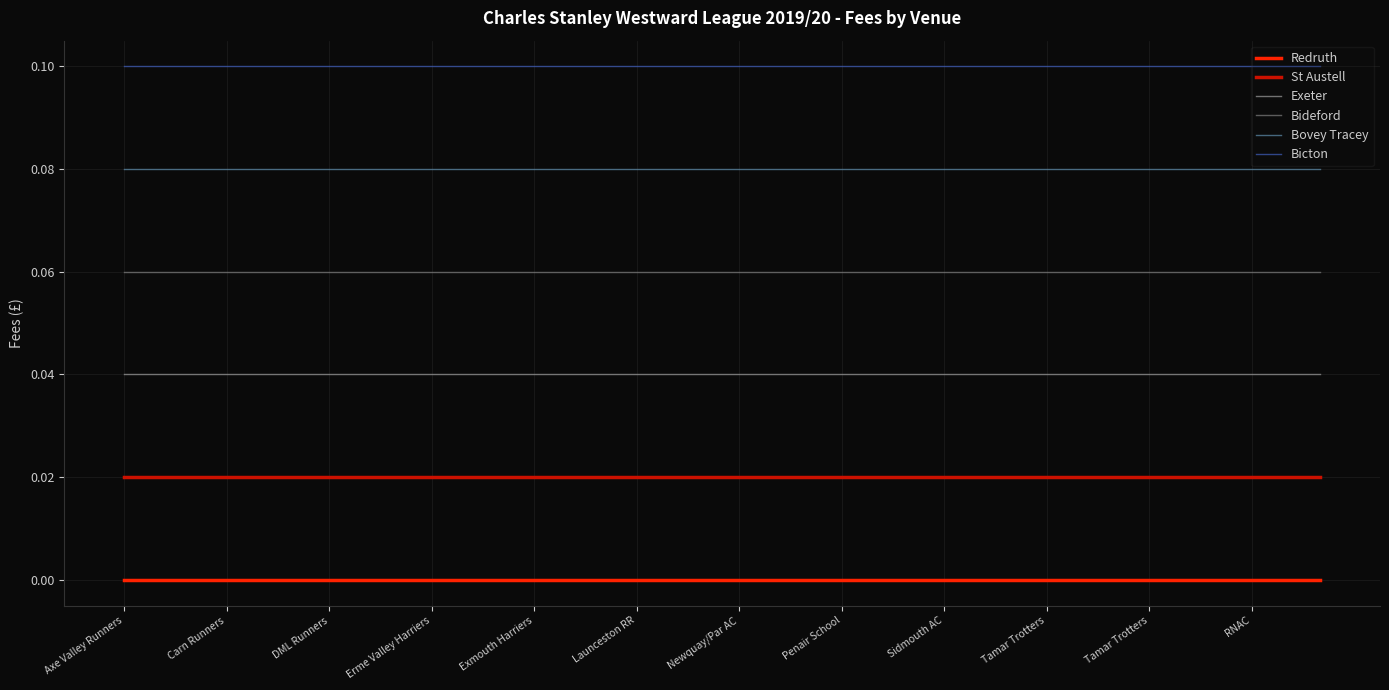

Which series has the largest total across all categories?

Bicton